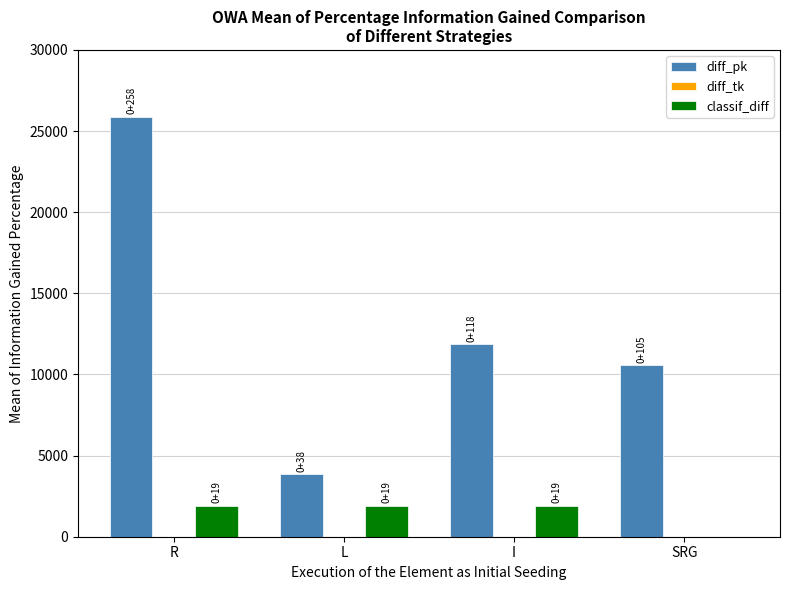

Between I and SRG, which series saw the biggest shift?

classif_diff